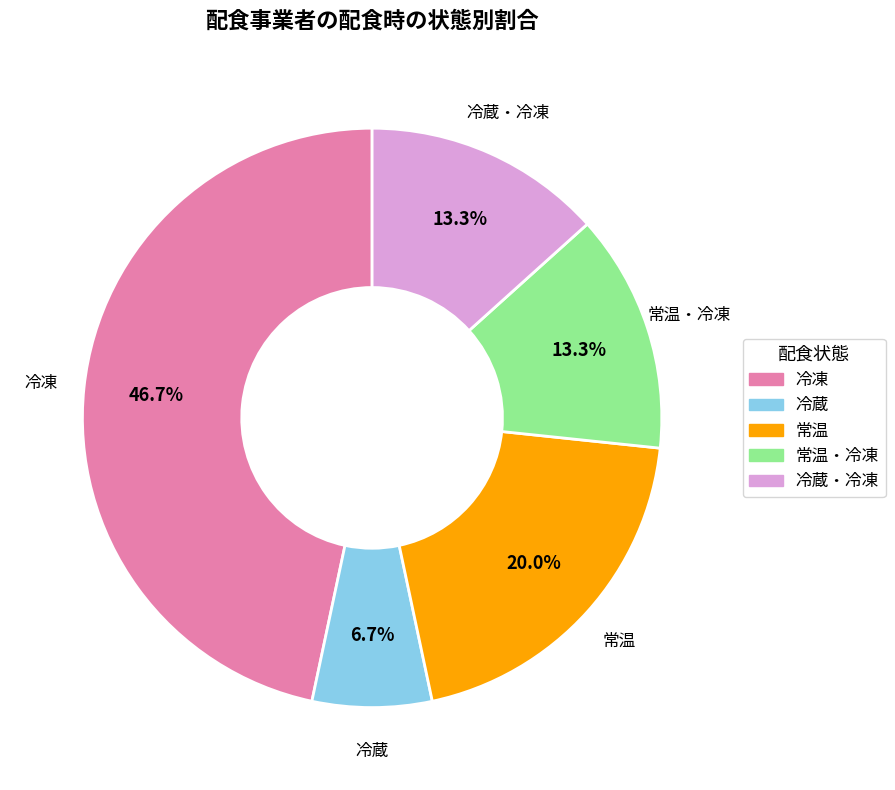

Is there a majority slice in this chart?

No